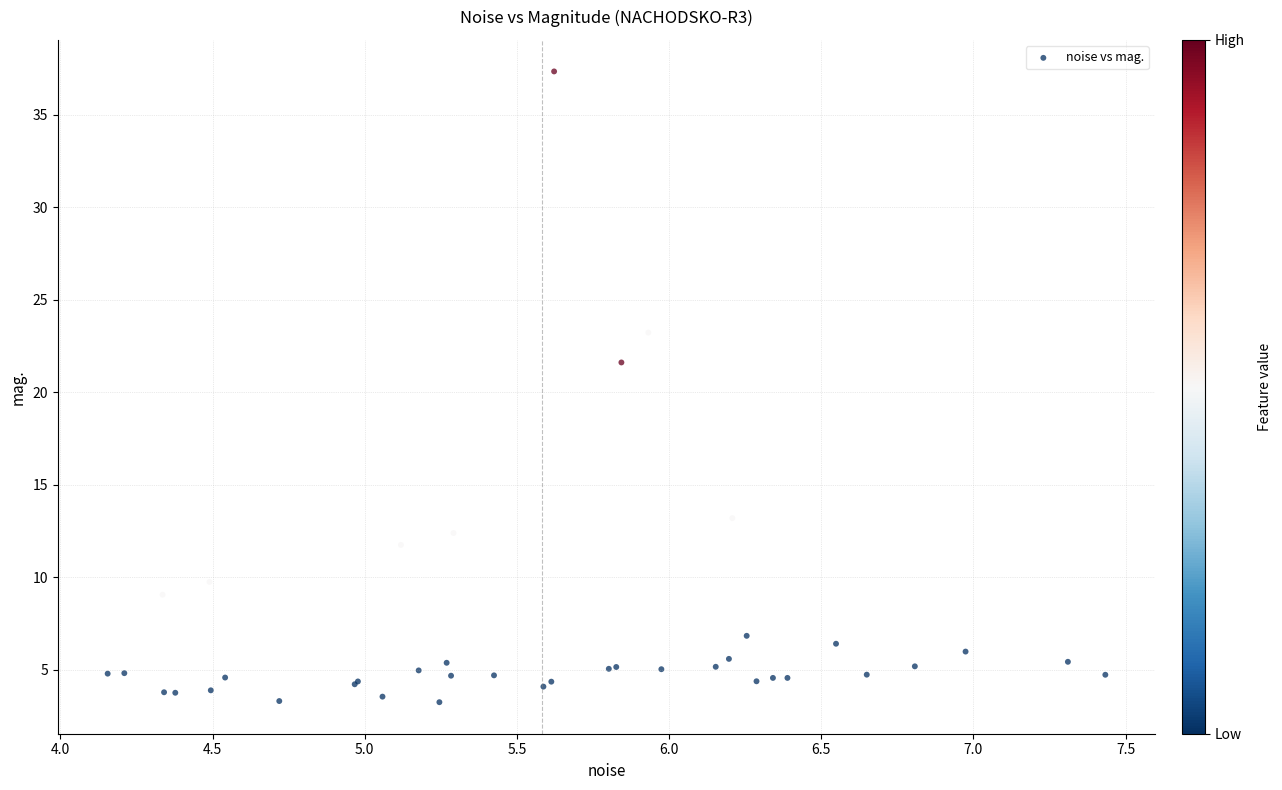

What Y value in the scatter plot is closest to 20?

21.6